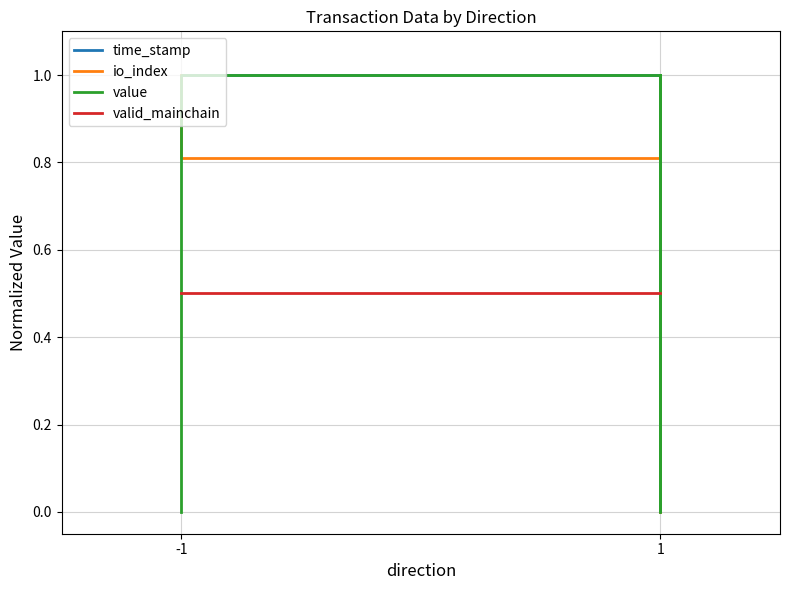

The value of time_stamp at -1 is 1.0. True or false?

True